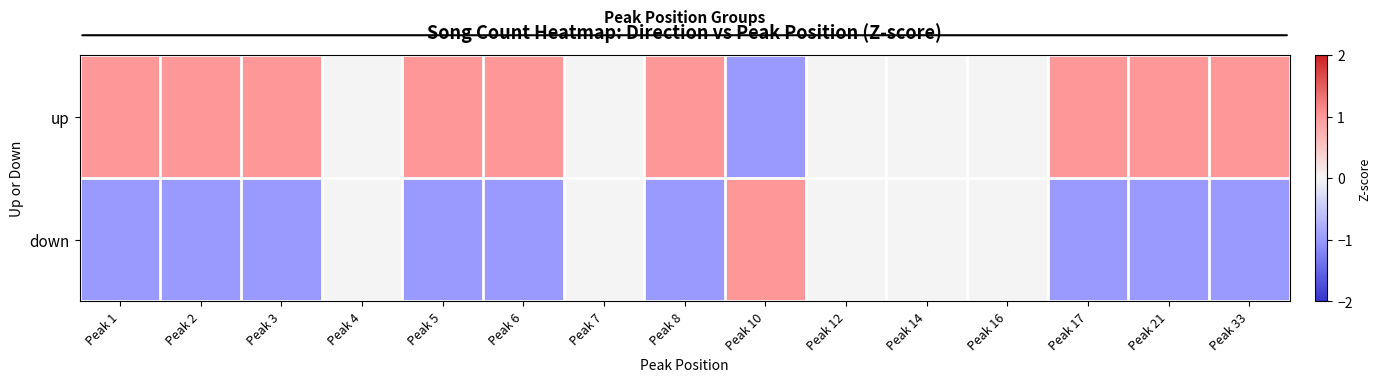

Reading left to right, what are all the values shown in this chart?

up: Peak 1=1	Peak 2=1	Peak 3=1	Peak 4=0	Peak 5=1	Peak 6=1	Peak 7=0	Peak 8=1	Peak 10=-1	Peak 12=0	Peak 14=0	Peak 16=0	Peak 17=1	Peak 21=1	Peak 33=1
down: Peak 1=-1	Peak 2=-1	Peak 3=-1	Peak 4=0	Peak 5=-1	Peak 6=-1	Peak 7=0	Peak 8=-1	Peak 10=1	Peak 12=0	Peak 14=0	Peak 16=0	Peak 17=-1	Peak 21=-1	Peak 33=-1